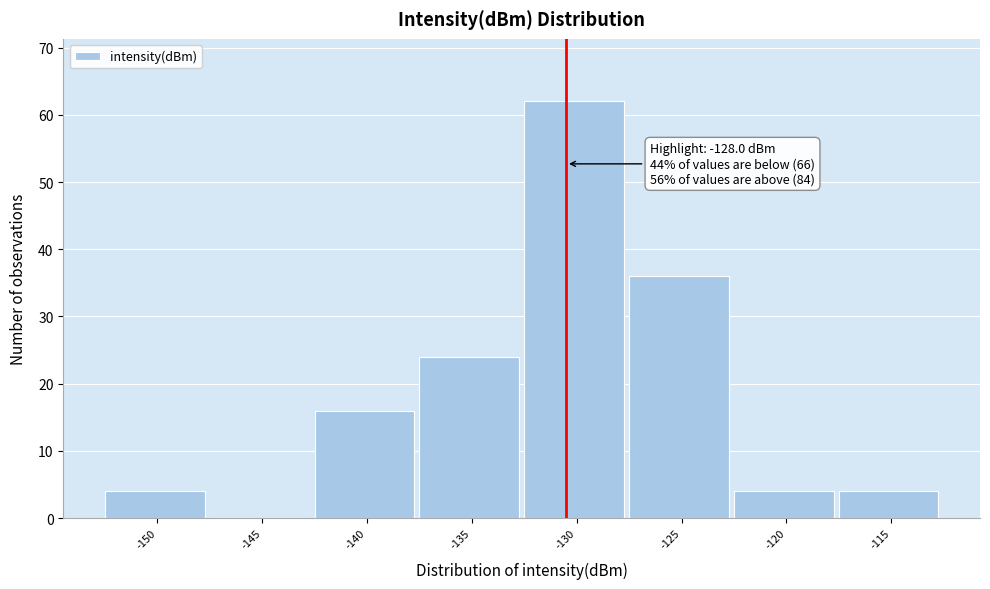

Reading left to right, transcribe all the data shown in this chart.

-150=4	-145=0	-140=16	-135=24	-130=62	-125=36	-120=4	-115=4